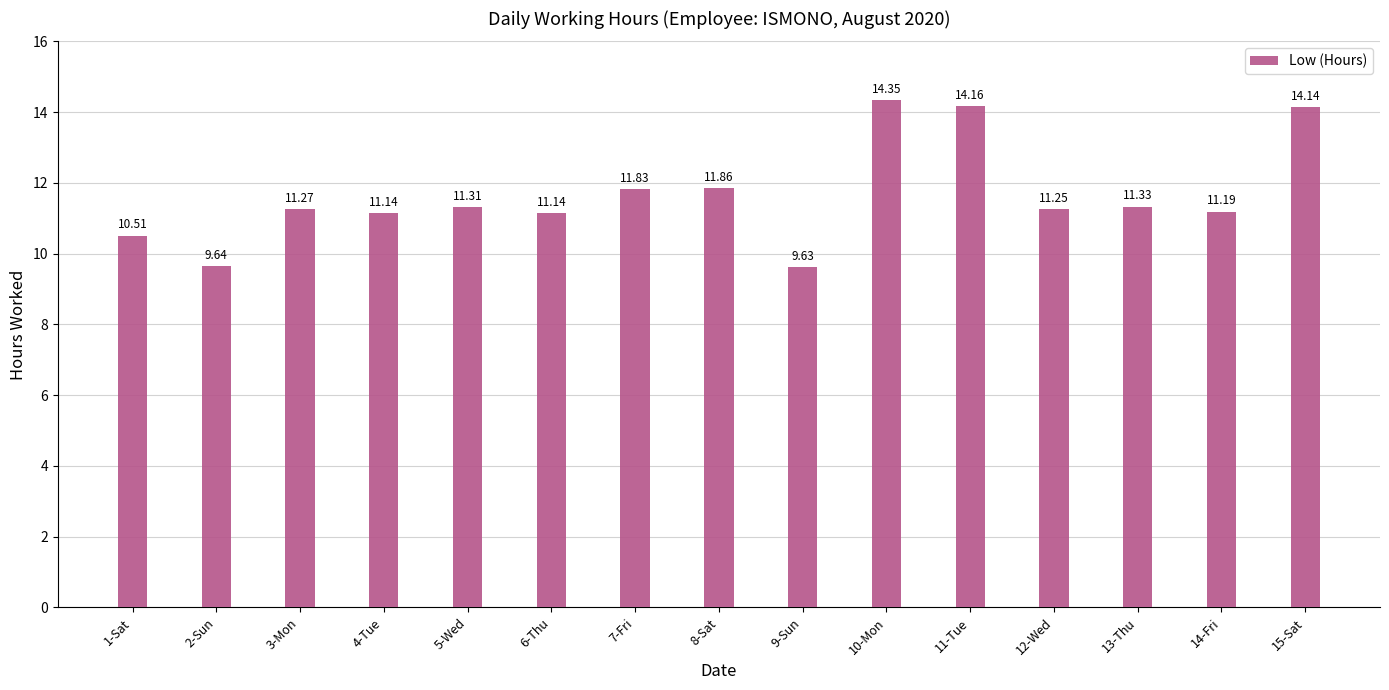

How many bars are there in total?

15